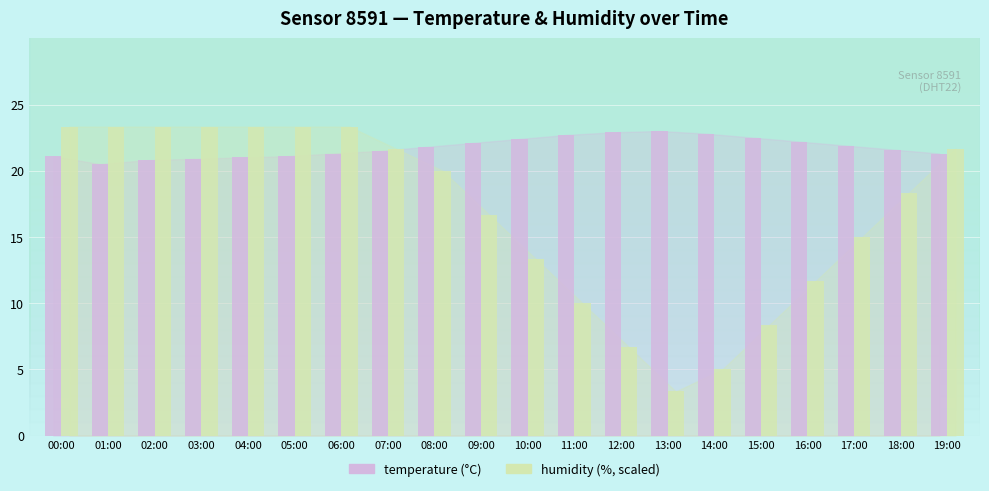

How many categories are shown in the chart?

20